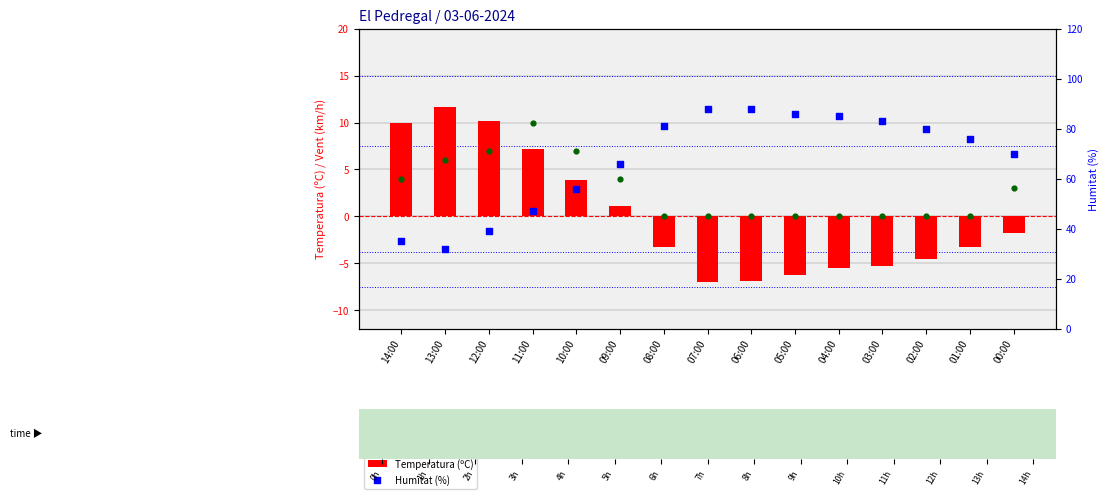

At which category is the sum across all series the highest?

06:00